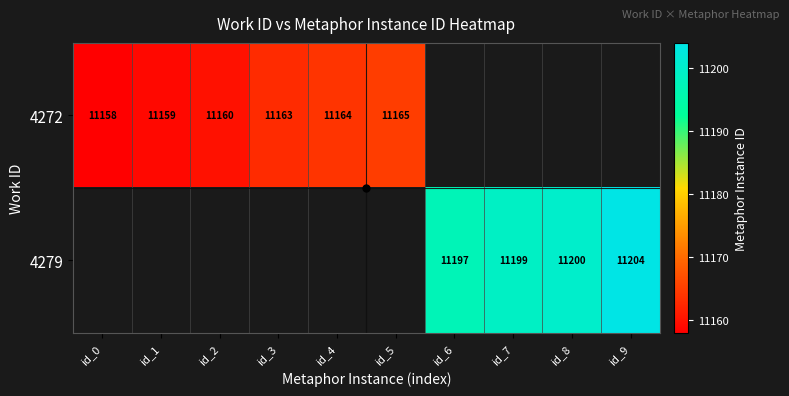

Is the value of 4279 at id_2 greater than the value of 4272 at id_6?

No